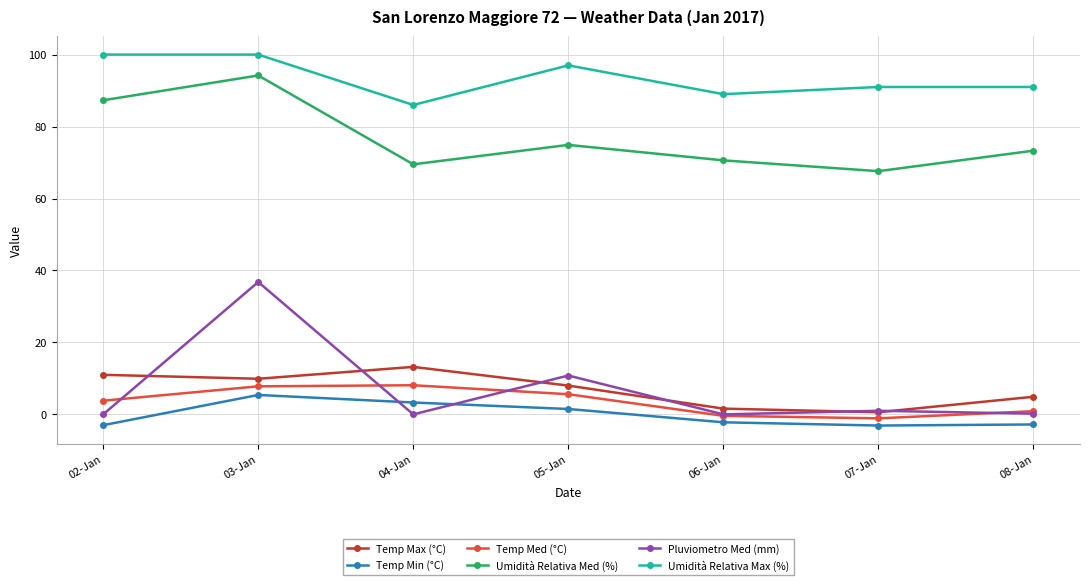

What is the label of the 1st point from the left?

02-Jan